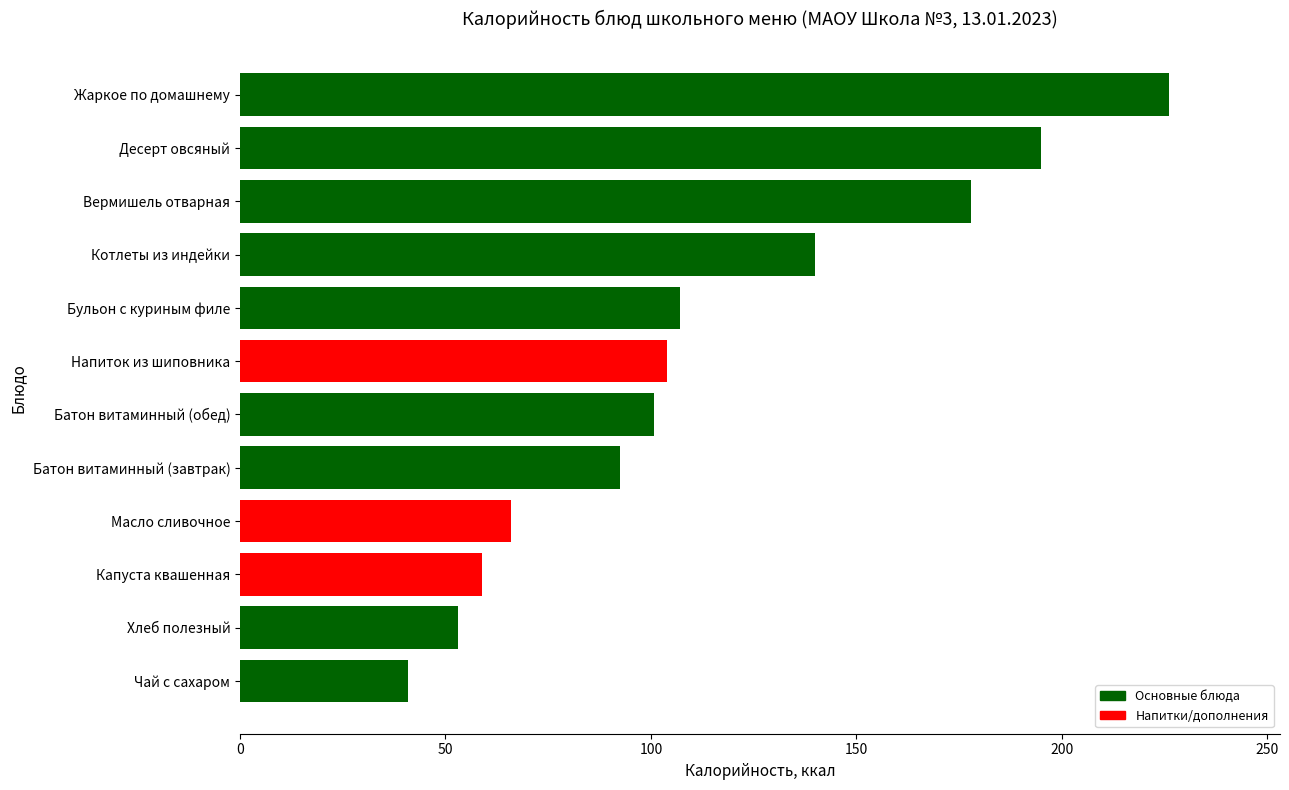

What is the difference between the maximum and second lowest values?

173.0